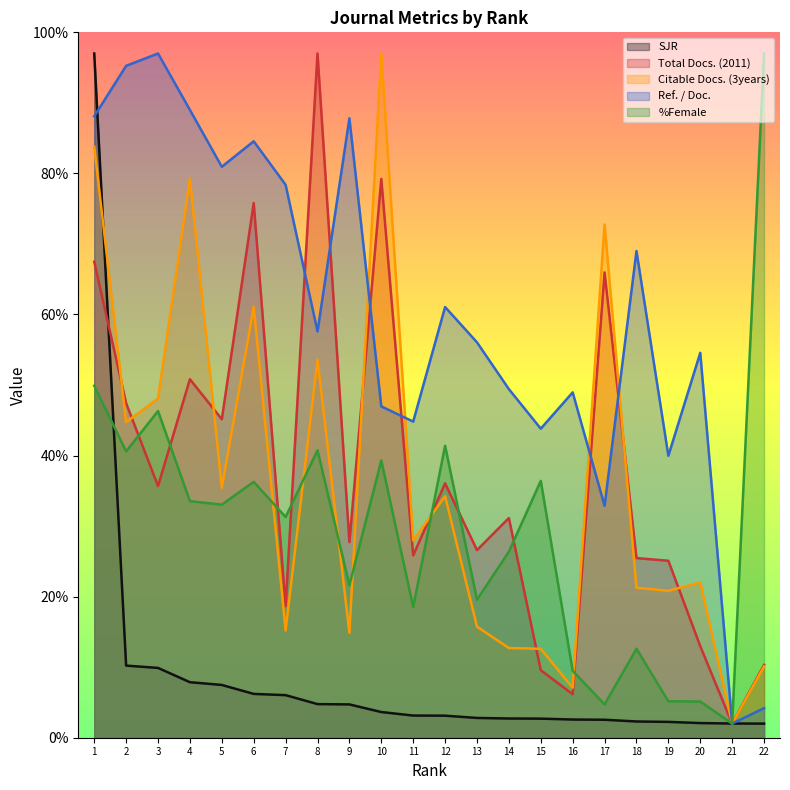

The %Female series shows 1.6 at 20. True or false?

False